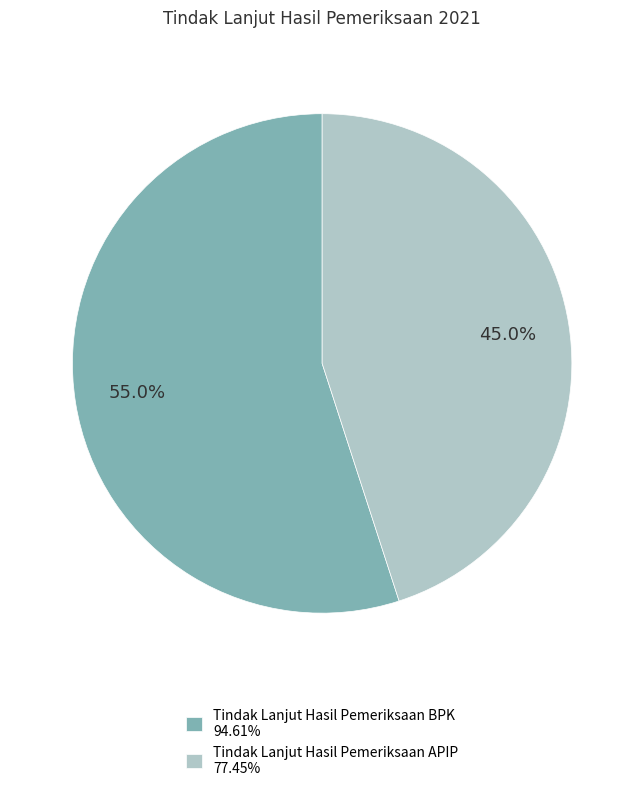

What is the majority slice?

Tindak Lanjut Hasil Pemeriksaan BPK